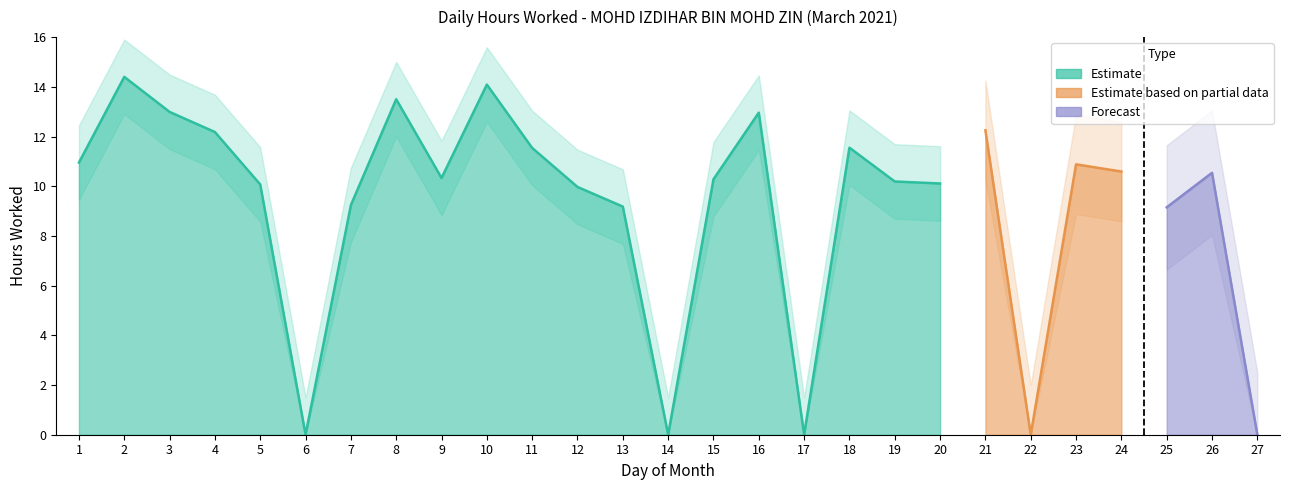

The value at 16 is 13.0. True or false?

True